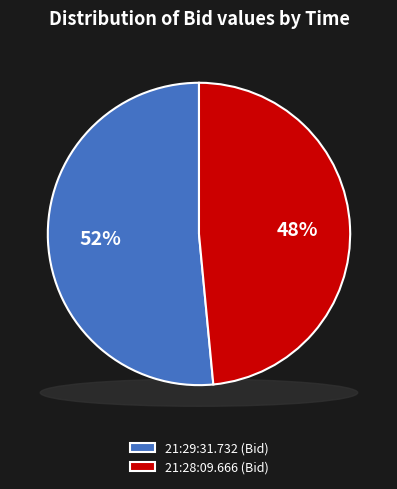

Count the number of slices in the pie.

2